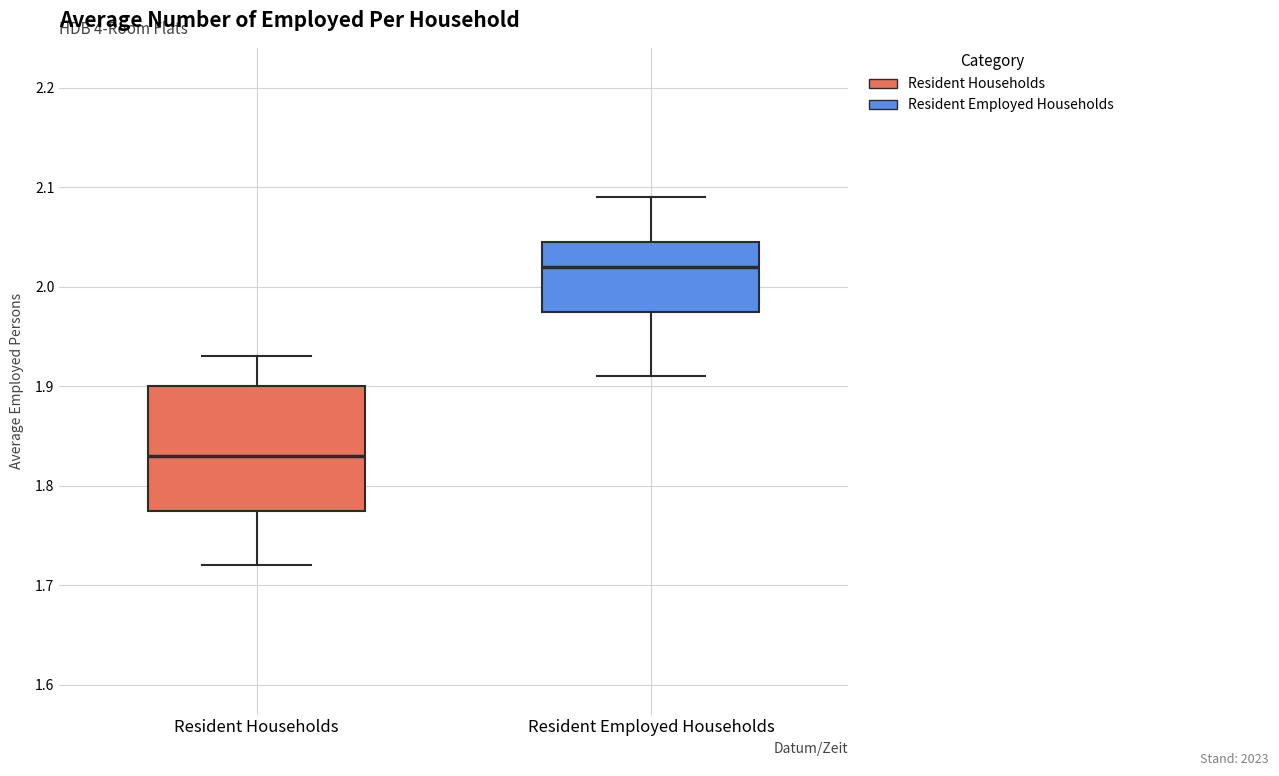

Reading left to right, transcribe this box plot: for each box, give where its median line is, the range the box spans, and where its two whiskers end, as read against the y-axis. The values are not printed on the chart, so give them approximately, as read against the axis.

Resident Households: median 1.83, box 1.78 to 1.90, whiskers 1.72 to 1.93
Resident Employed Households: median 2.02, box 1.98 to 2.05, whiskers 1.91 to 2.09